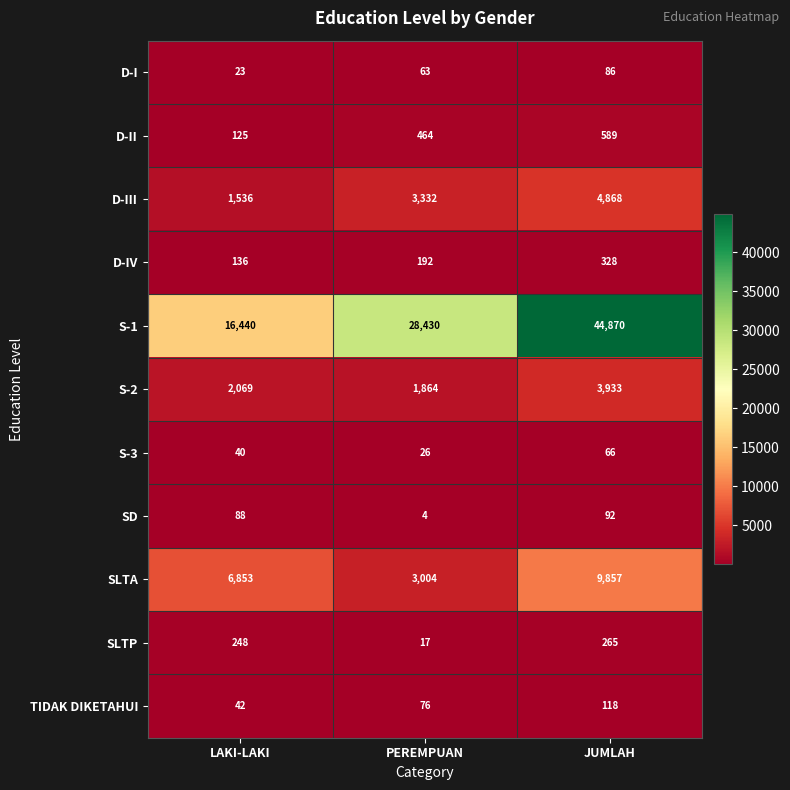

At LAKI-LAKI, list the series in order from smallest to largest.

D-I, S-3, TIDAK DIKETAHUI, SD, D-II, D-IV, SLTP, D-III, S-2, SLTA, S-1